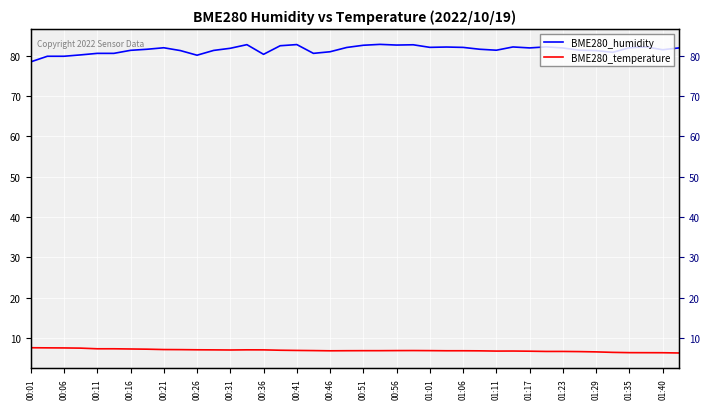

True or false: BME280_humidity has more than 0 points higher than both neighbors.

True